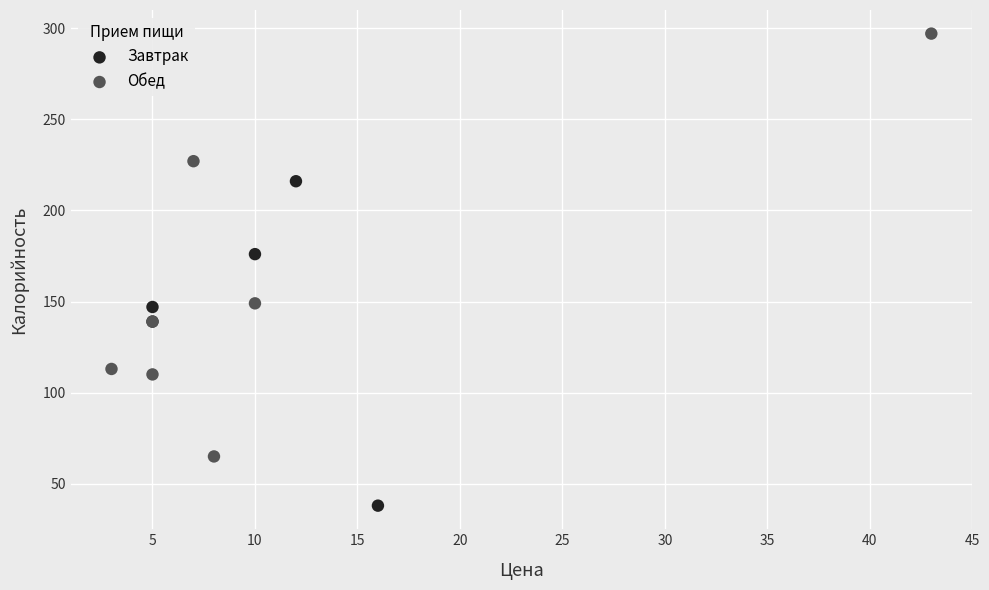

Which series reaches the maximum Y coordinate?

Обед